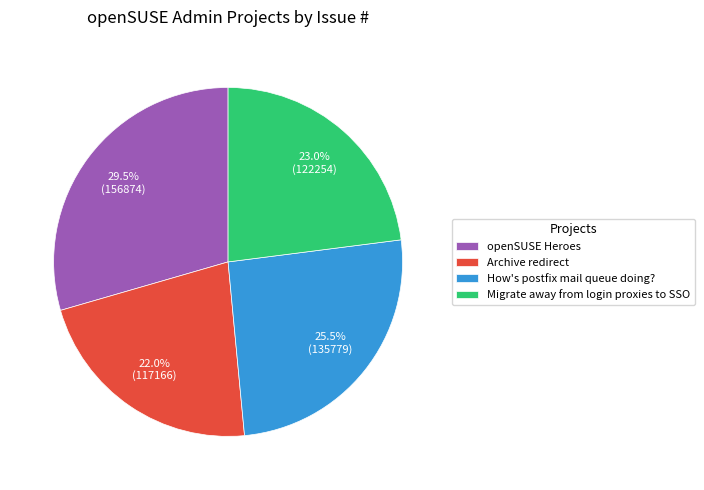

Rank the categories by value from highest to lowest.

openSUSE Heroes, How's postfix mail queue doing?, Migrate away from login proxies to SSO, Archive redirect